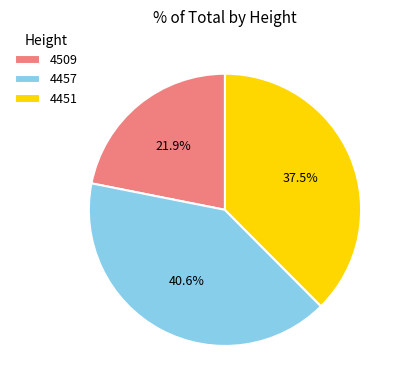

True or false: 4457 accounts for 41% of the total.

True